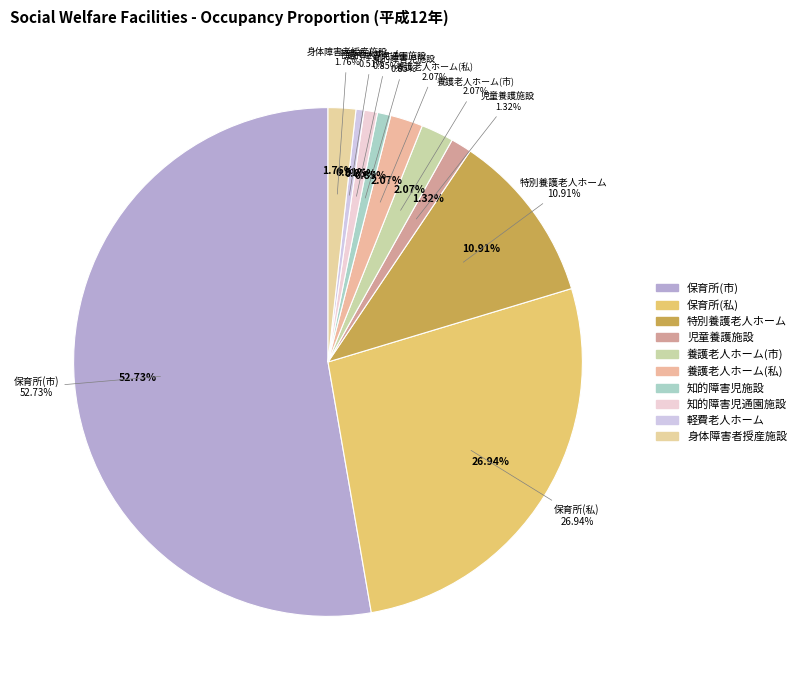

What is the total percentage of 保育所(市) and 児童養護施設?

54.0%